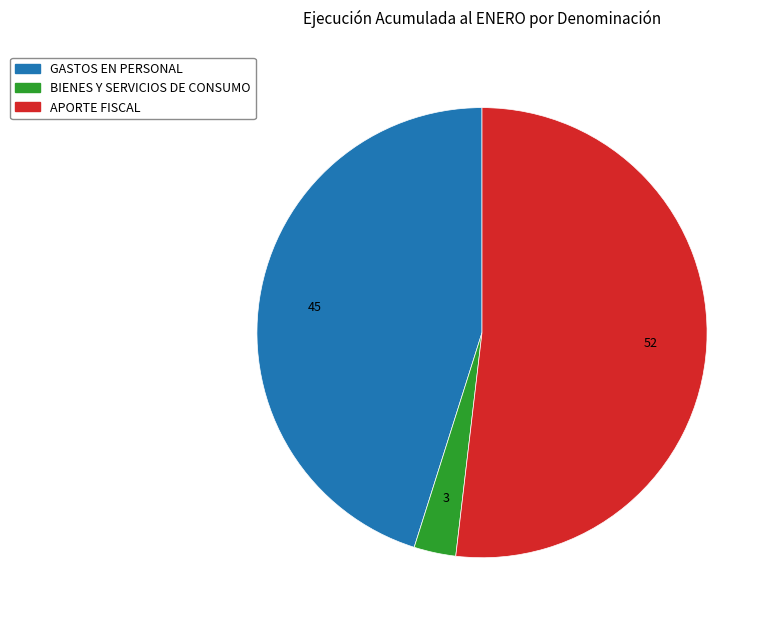

Is there any slice that represents more than half of the pie?

Yes